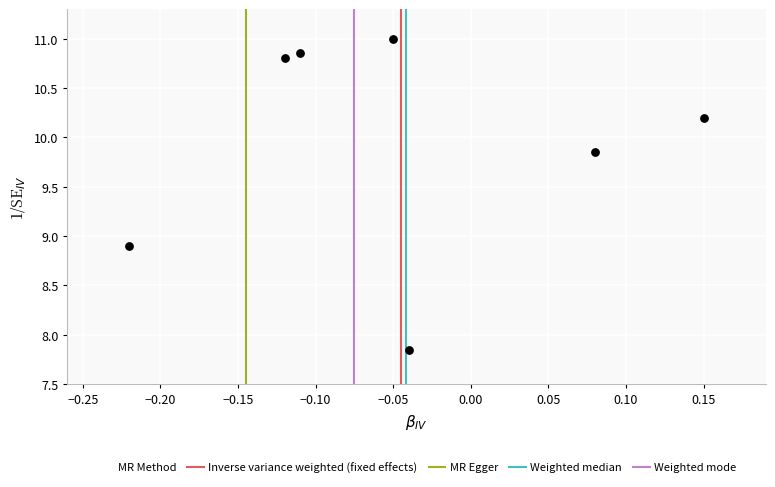

What is the range of X values (max minus min)?

0.4